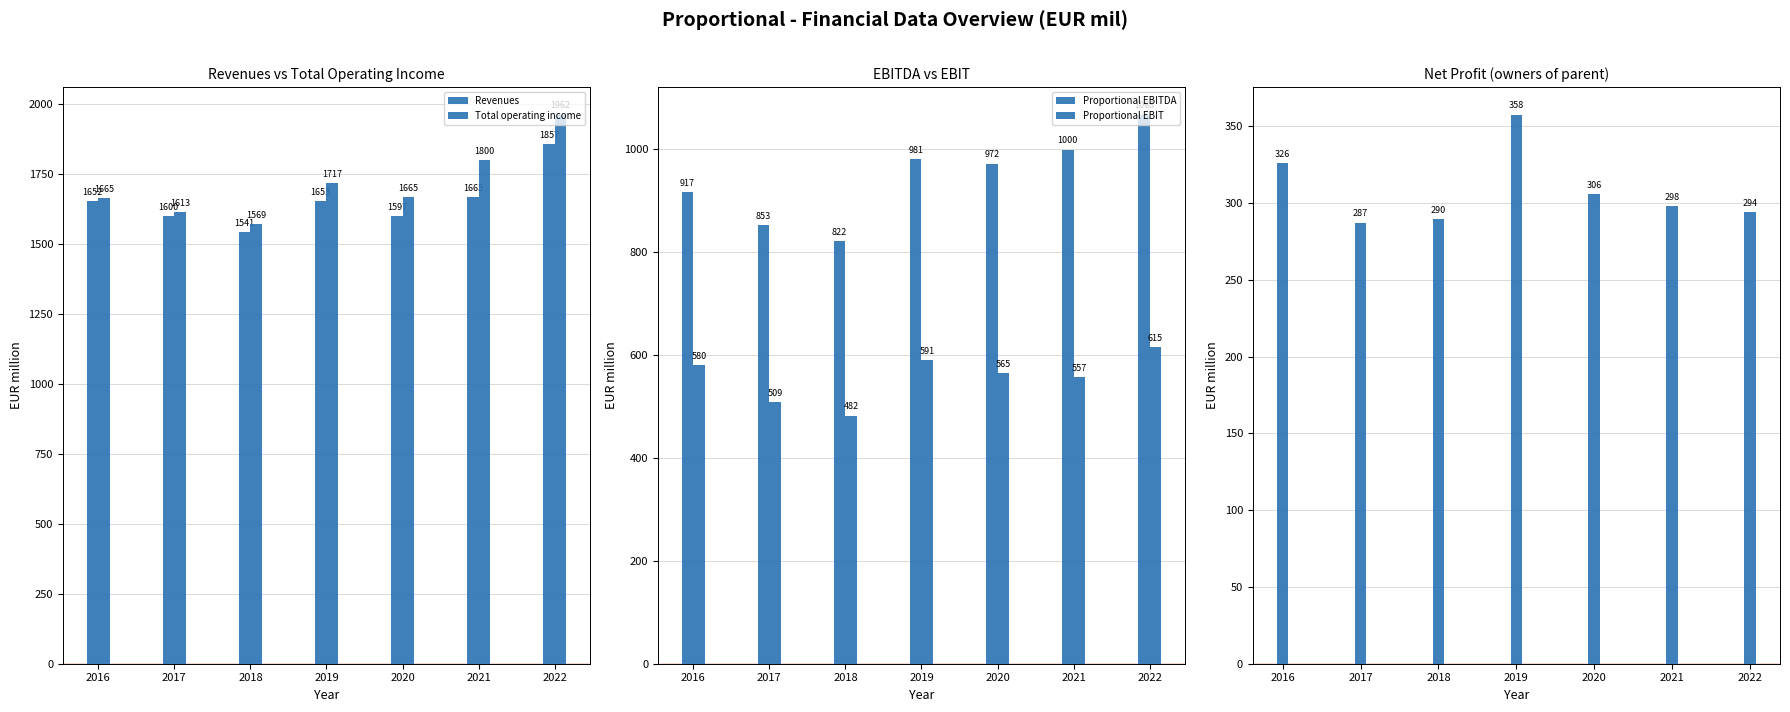

How many values in the Total operating income series are below 1665?

3